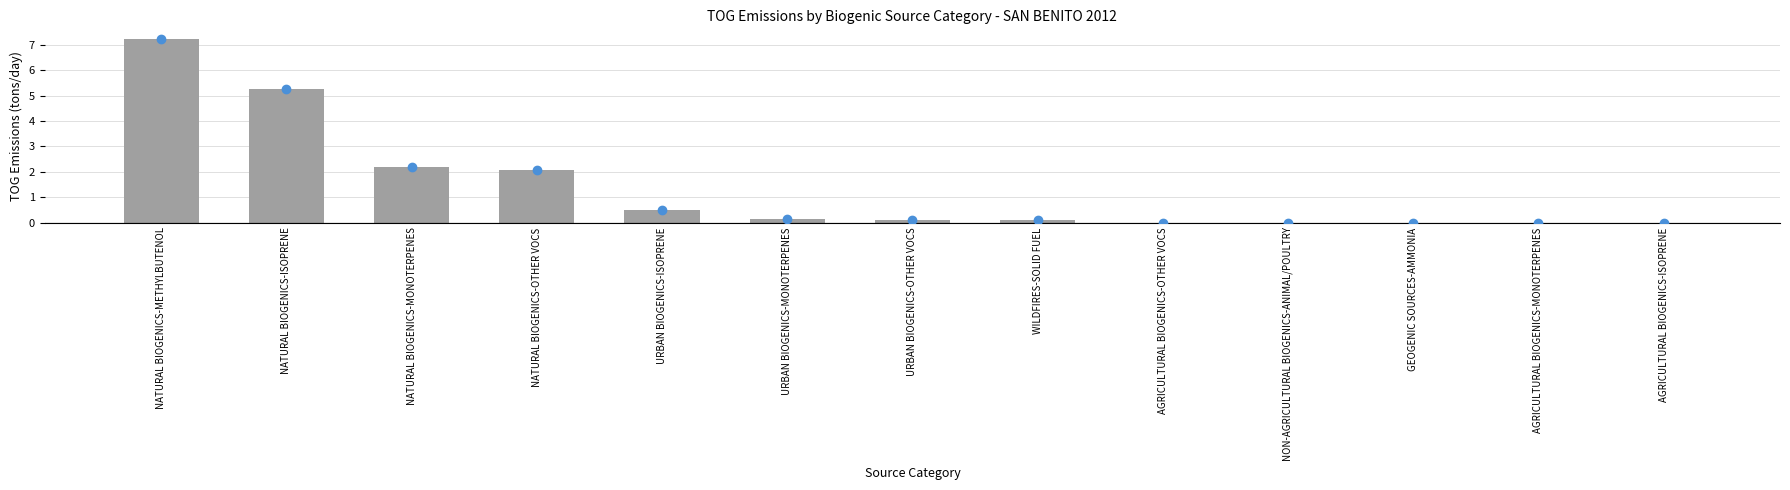

True or false: the data shows -2.6 at NON-AGRICULTURAL BIOGENICS-ANIMAL/POULTRY.

False